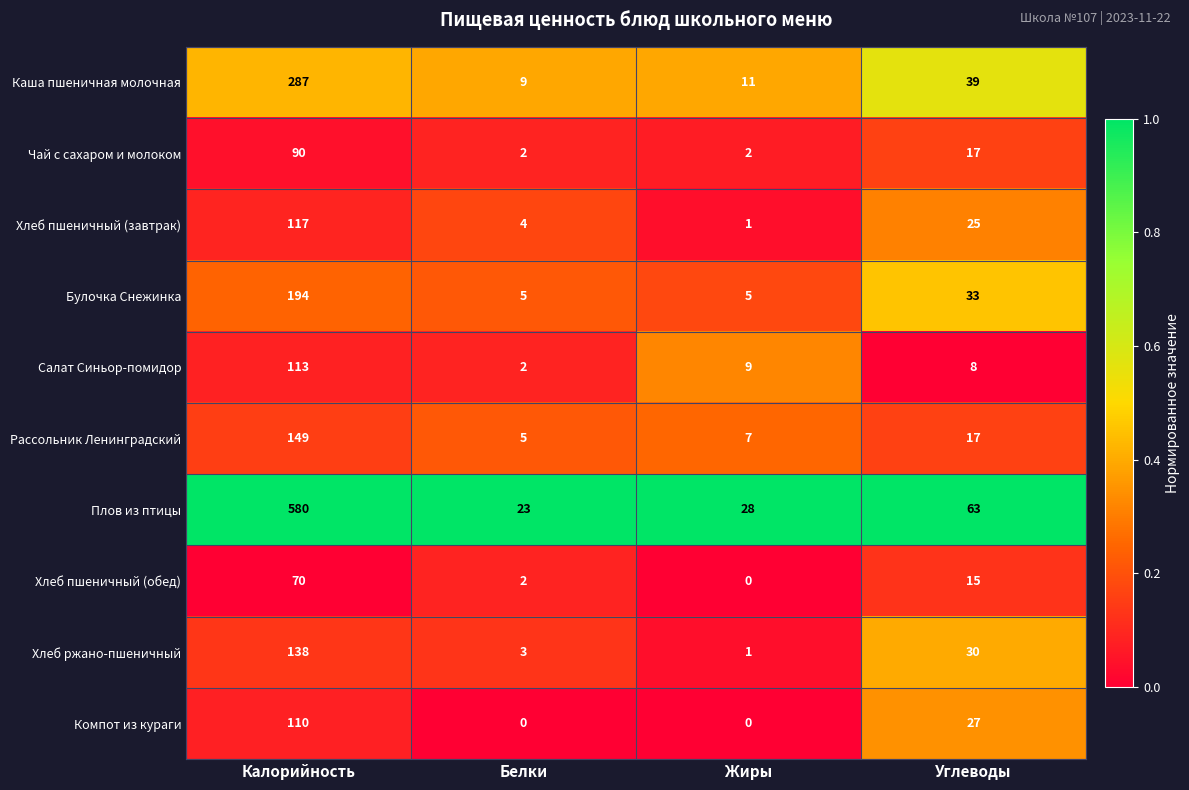

Which series has the largest total across all categories?

Плов из птицы